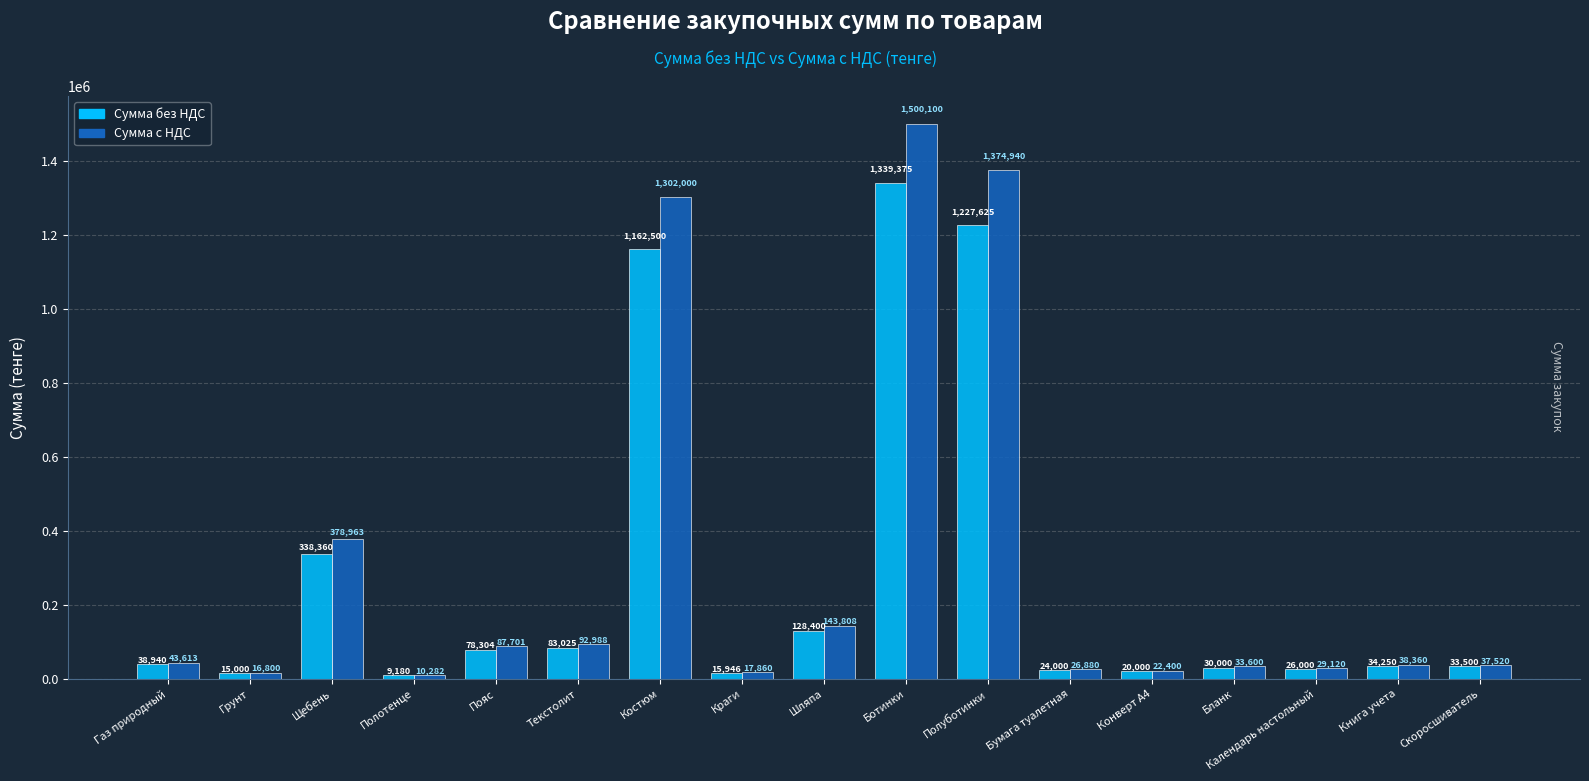

List the series in order of their peak value, lowest first.

Сумма без НДС, Сумма с НДС